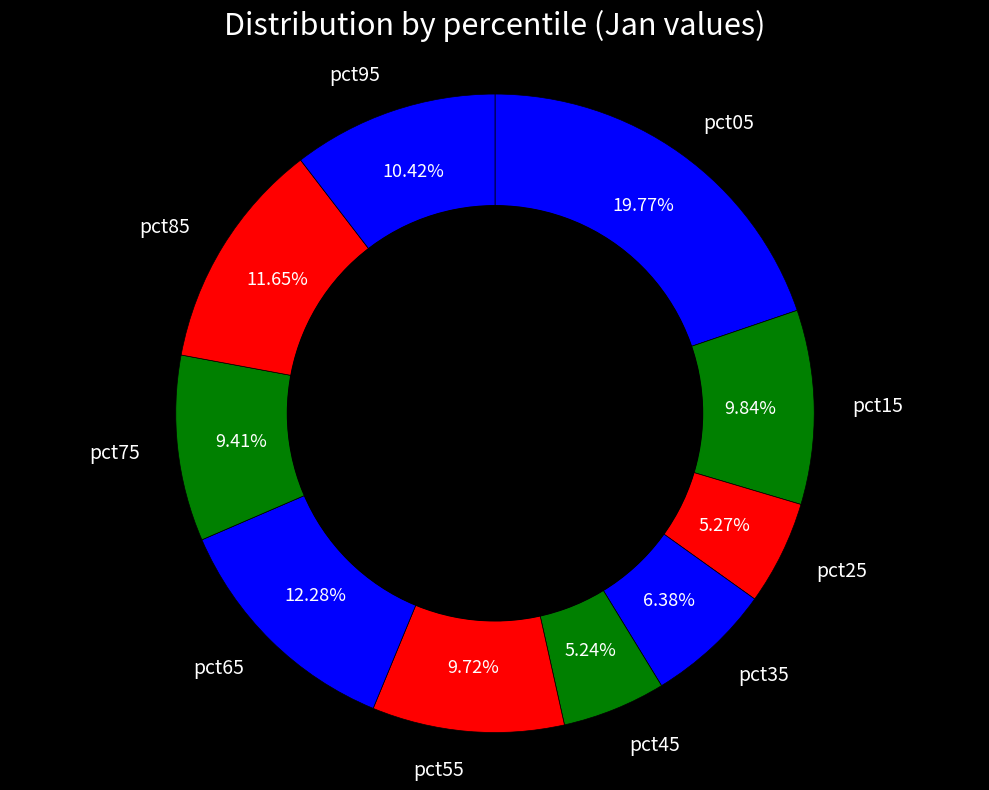

To the nearest percent, what is the combined percentage of pct35 and pct85?

18%